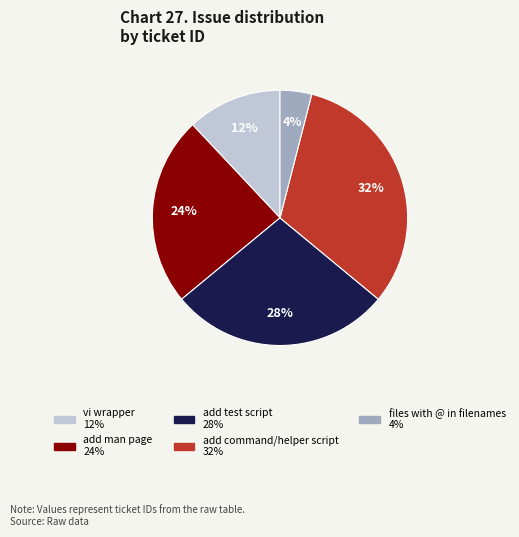

Between add man page and files with @ in filenames, which is larger?

add man page